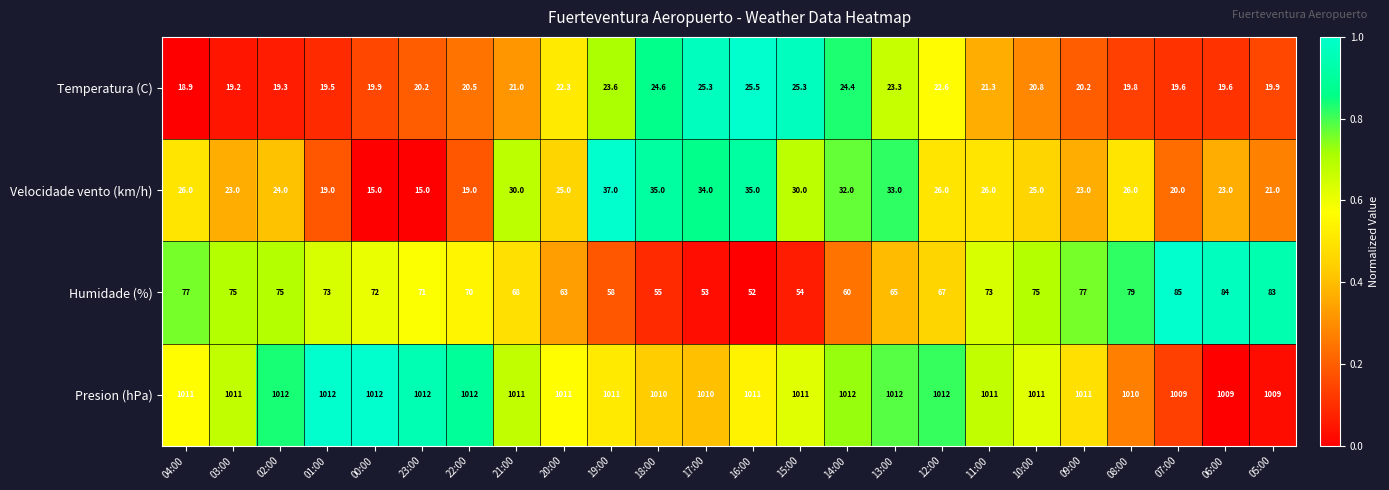

Which series changed the most between 03:00 and 10:00?

Velocidade vento (km/h)